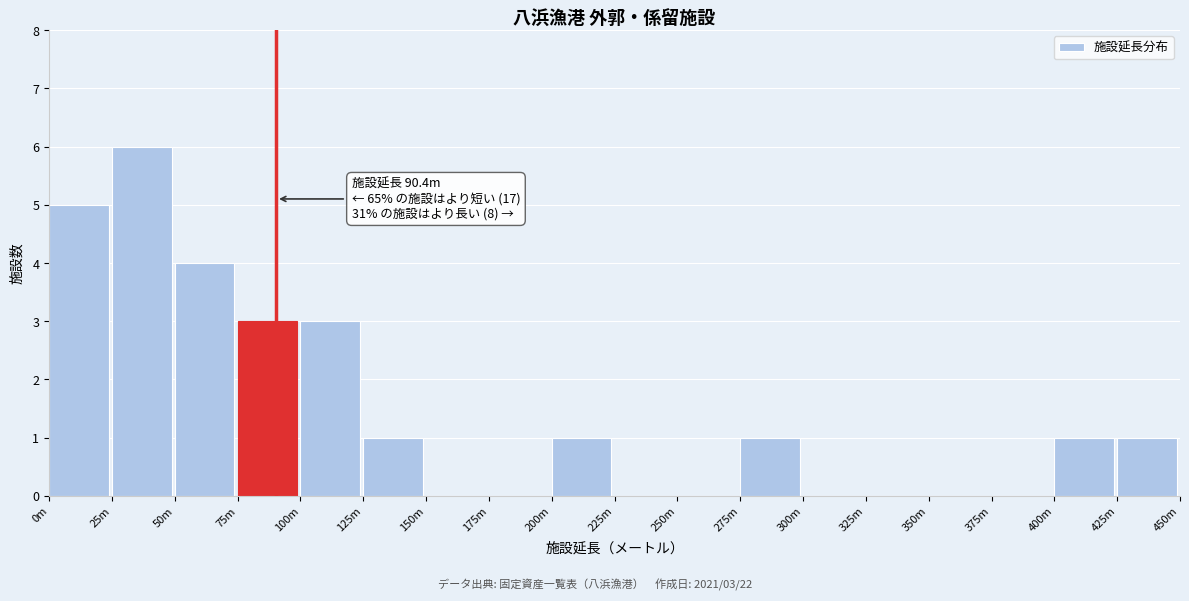

Reading right to left, transcribe all the data shown in this chart.

425m=1	400m=1	375m=0	350m=0	325m=0	300m=0	275m=1	250m=0	225m=0	200m=1	175m=0	150m=0	125m=1	100m=3	75m=3	50m=4	25m=6	0m=5